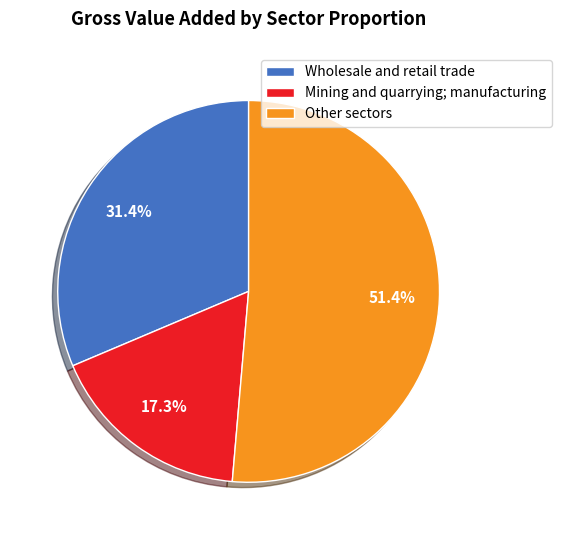

What is the largest slice in the pie chart?

Other sectors